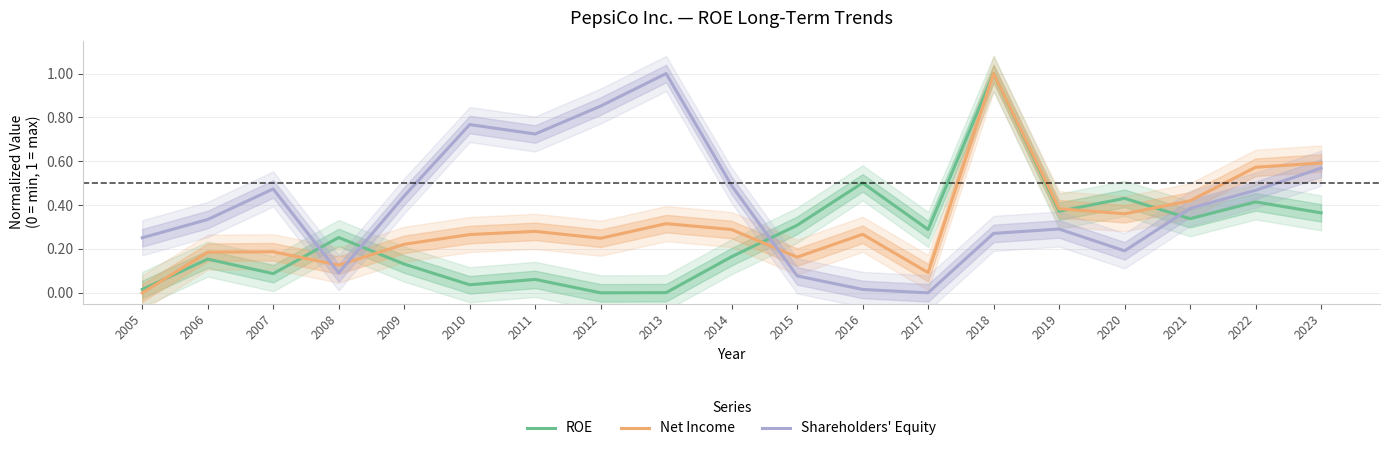

What are all the series names shown in the legend?

ROE, Net Income, Shareholders' Equity